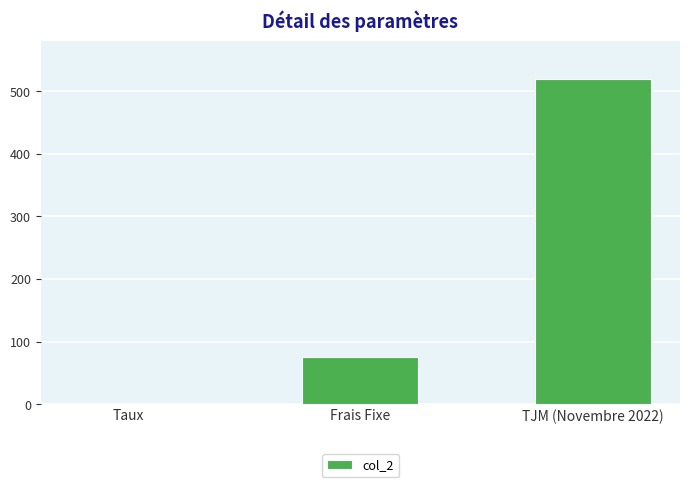

What value does the data have at TJM (Novembre 2022)?

520.0